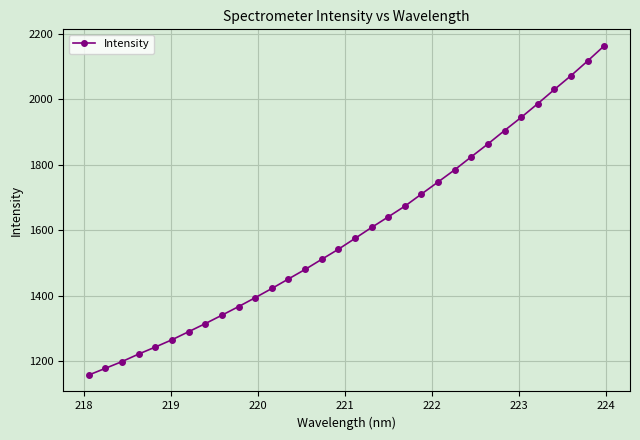

How many data points does each series have?

32